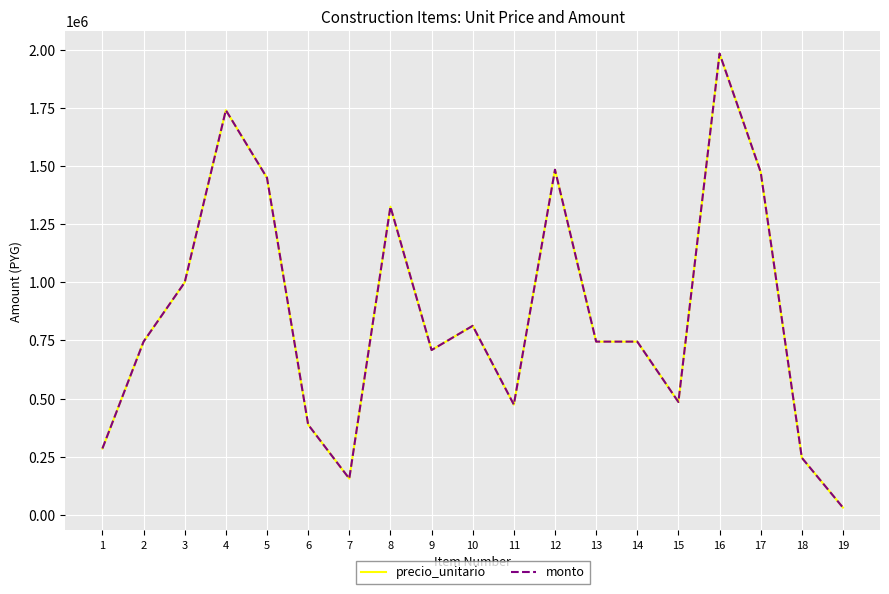

True or false: monto and precio_unitario cross at least once.

False